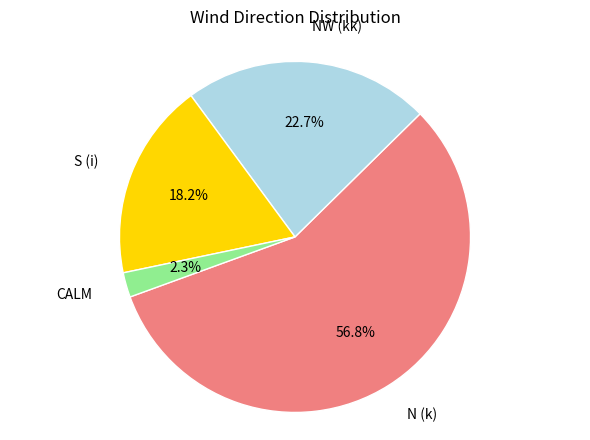

Is the sum of S (i) and CALM greater than half?

No